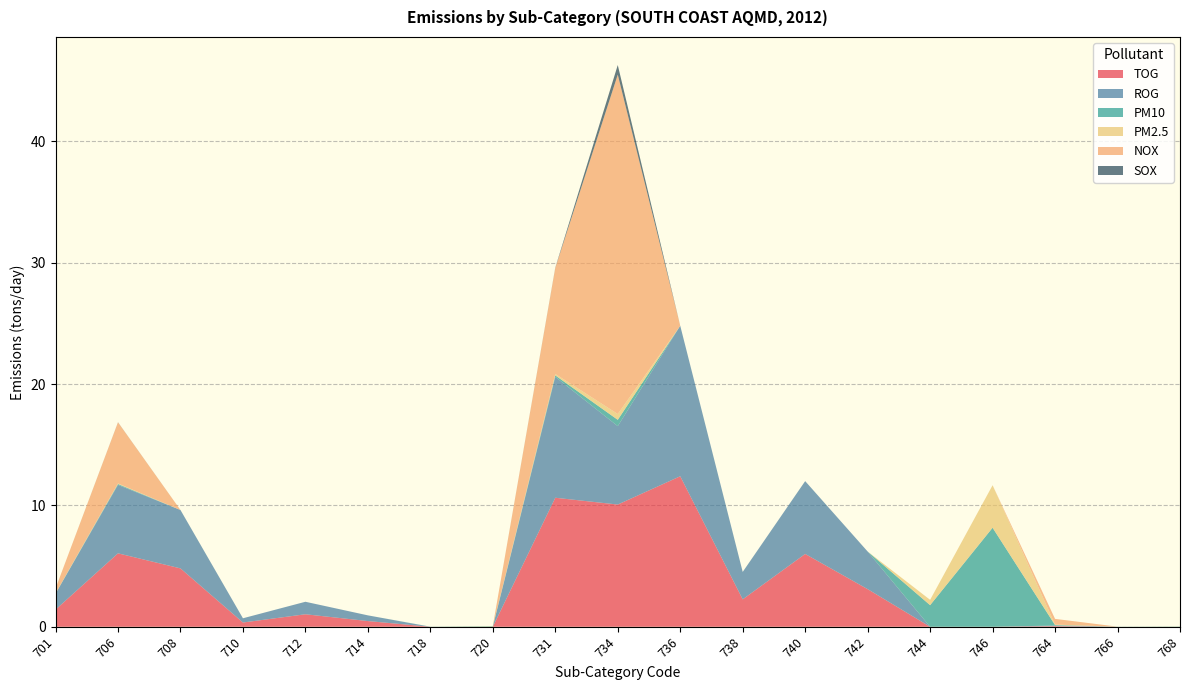

Reading left to right, extract all data points from this chart.

TOG: 1.4	6.0	4.8	0.3	1.0	0.5	0.0	0.0	10.6	10.1	12.4	2.3	6.0	3.1	0.0	0.0	0.1	0.0	0.0
ROG: 1.3	5.6	4.8	0.3	1.0	0.5	0.0	0.0	10.0	6.5	12.4	2.3	6.0	3.1	0.0	0.0	0.1	0.0	0.0
PM10: 0.0	0.1	0.0	0.0	0.0	0.0	0.0	0.0	0.1	0.5	0.0	0.0	0.0	0.0	1.8	8.2	0.0	0.0	0.0
PM2.5: 0.0	0.1	0.0	0.0	0.0	0.0	0.0	0.0	0.1	0.5	0.0	0.0	0.0	0.0	0.4	3.5	0.0	0.0	0.0
NOX: 0.4	5.0	0.0	0.0	0.0	0.0	0.0	0.0	8.7	28.0	0.0	0.0	0.0	0.0	0.0	0.0	0.5	0.0	0.0
SOX: 0.0	0.0	0.0	0.0	0.0	0.0	0.0	0.0	0.0	0.8	0.0	0.0	0.0	0.0	0.0	0.0	0.0	0.0	0.0